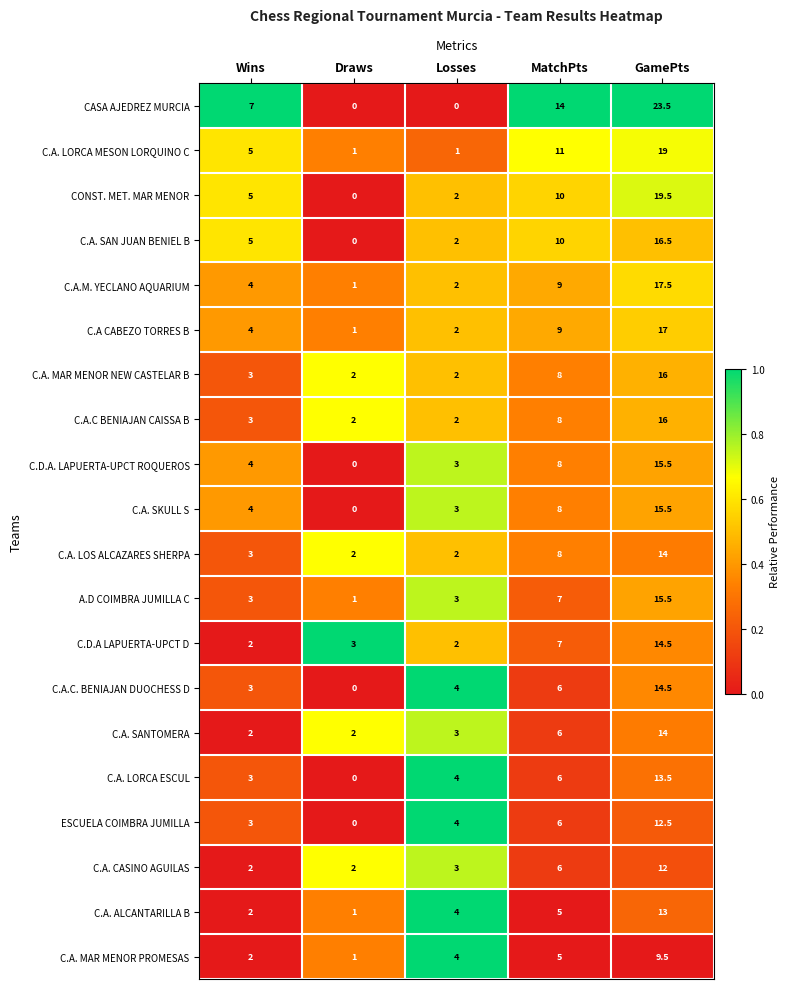

Which series has the largest total across all categories?

CASA AJEDREZ MURCIA